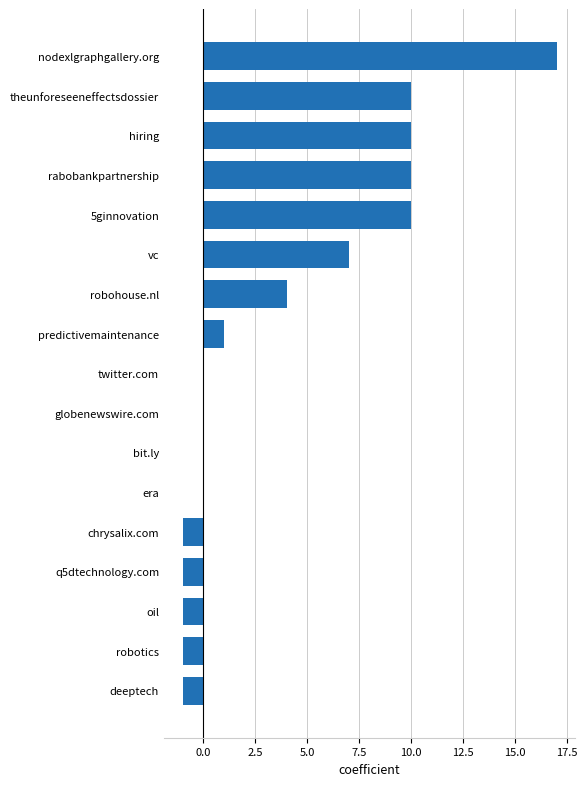

Which has a higher value, 5ginnovation or deeptech?

5ginnovation